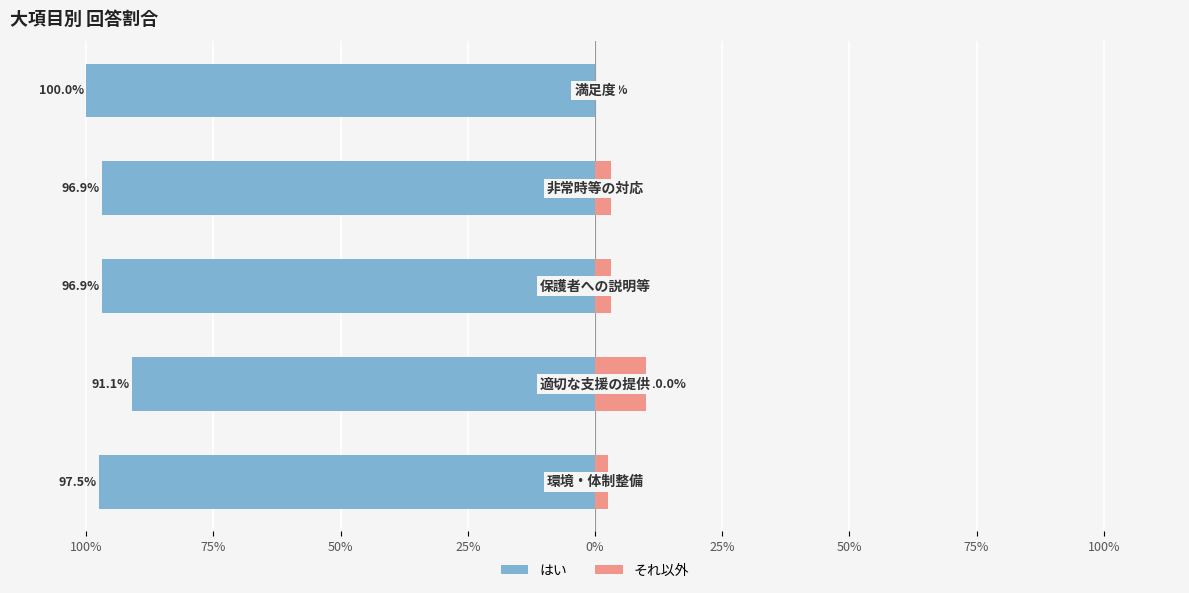

Between 75% and 25%, which series saw the biggest shift?

それ以外